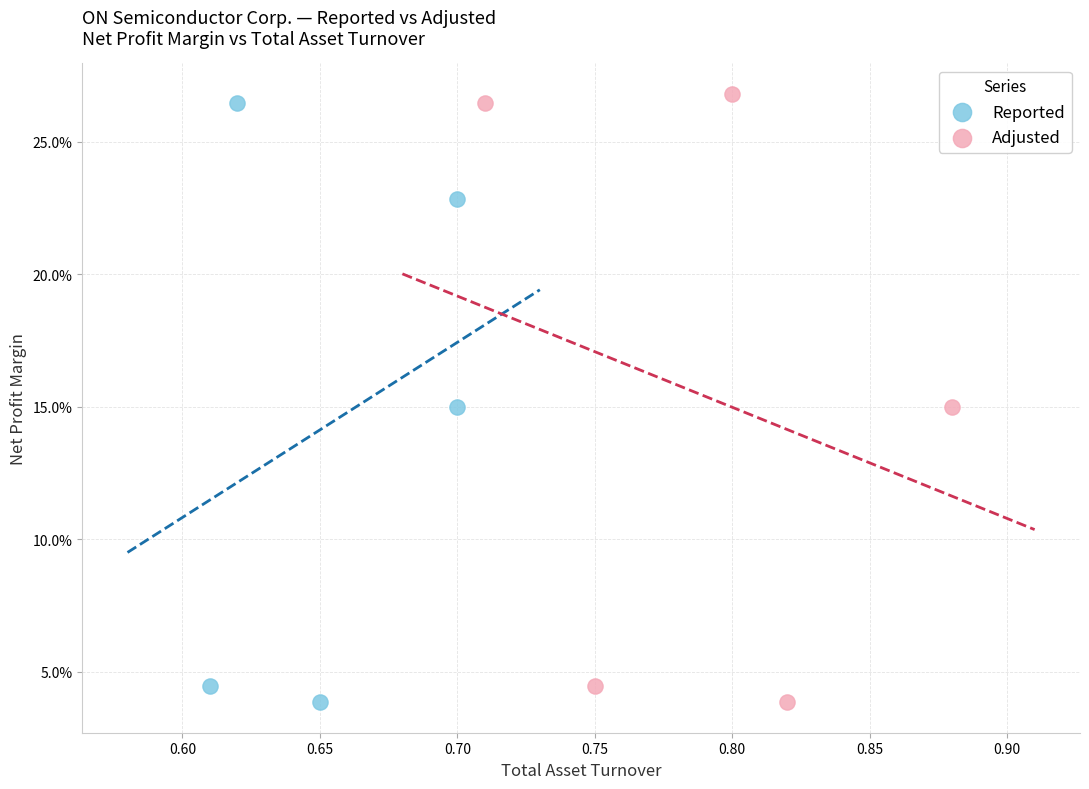

What are all the series names shown in the legend?

Reported, Adjusted